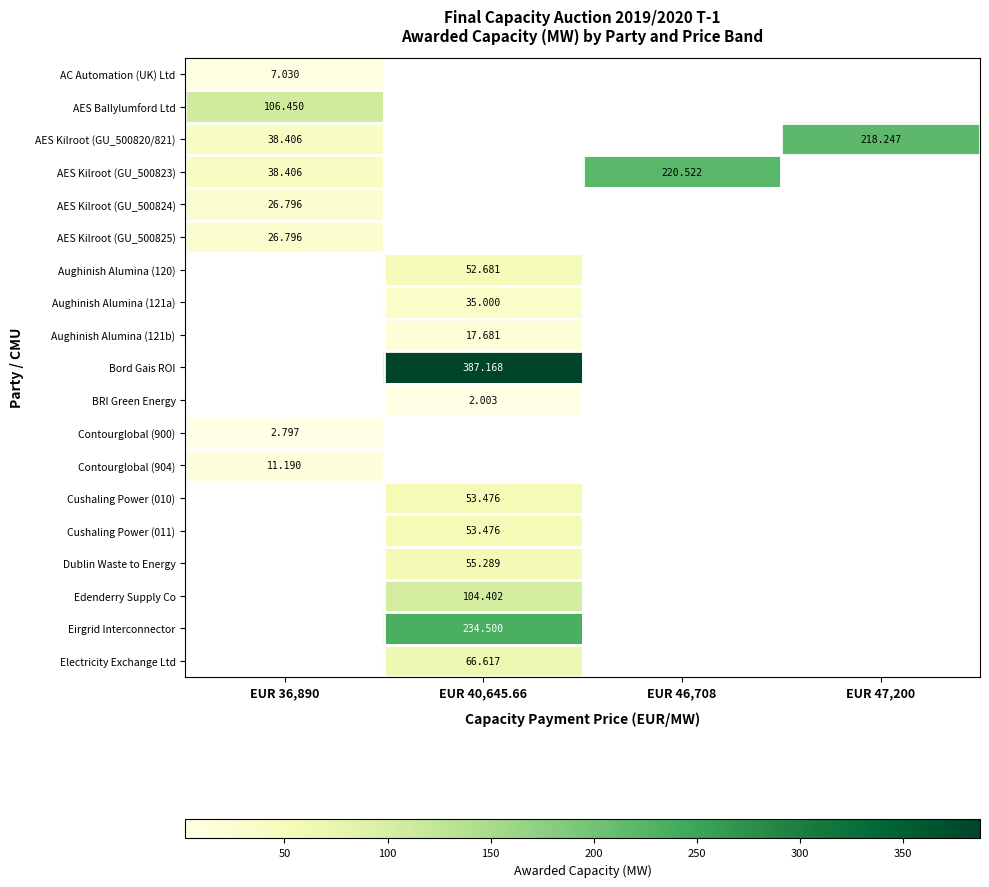

Which category has the lowest value across all series?

EUR 40,645.66